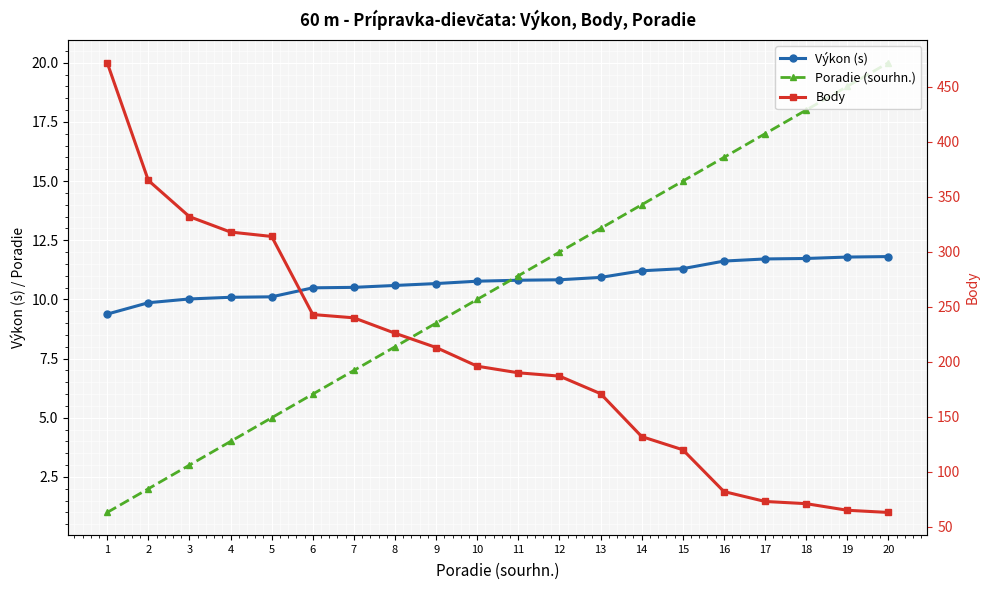

What are all the series names shown in the legend?

Výkon (s), Poradie (sourhn.), Body